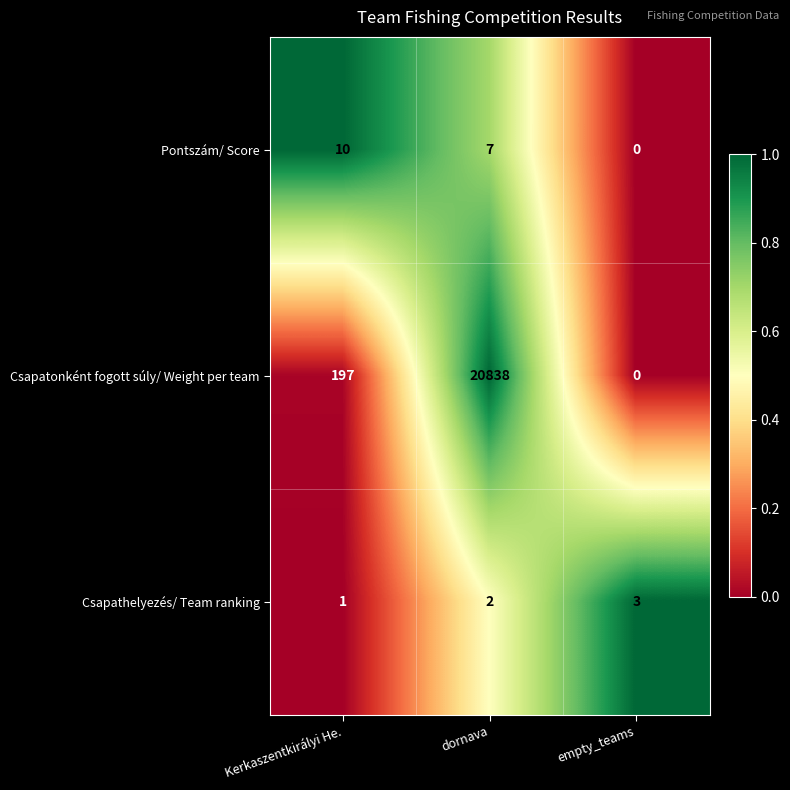

Reading right to left, list all the values displayed in this chart.

Pontszám/ Score: empty_teams=0	dornava=7	Kerkaszentkirályi He.=10
Csapatonként fogott súly/ Weight per team: empty_teams=0	dornava=20838	Kerkaszentkirályi He.=197
Csapathelyezés/ Team ranking: empty_teams=3	dornava=2	Kerkaszentkirályi He.=1